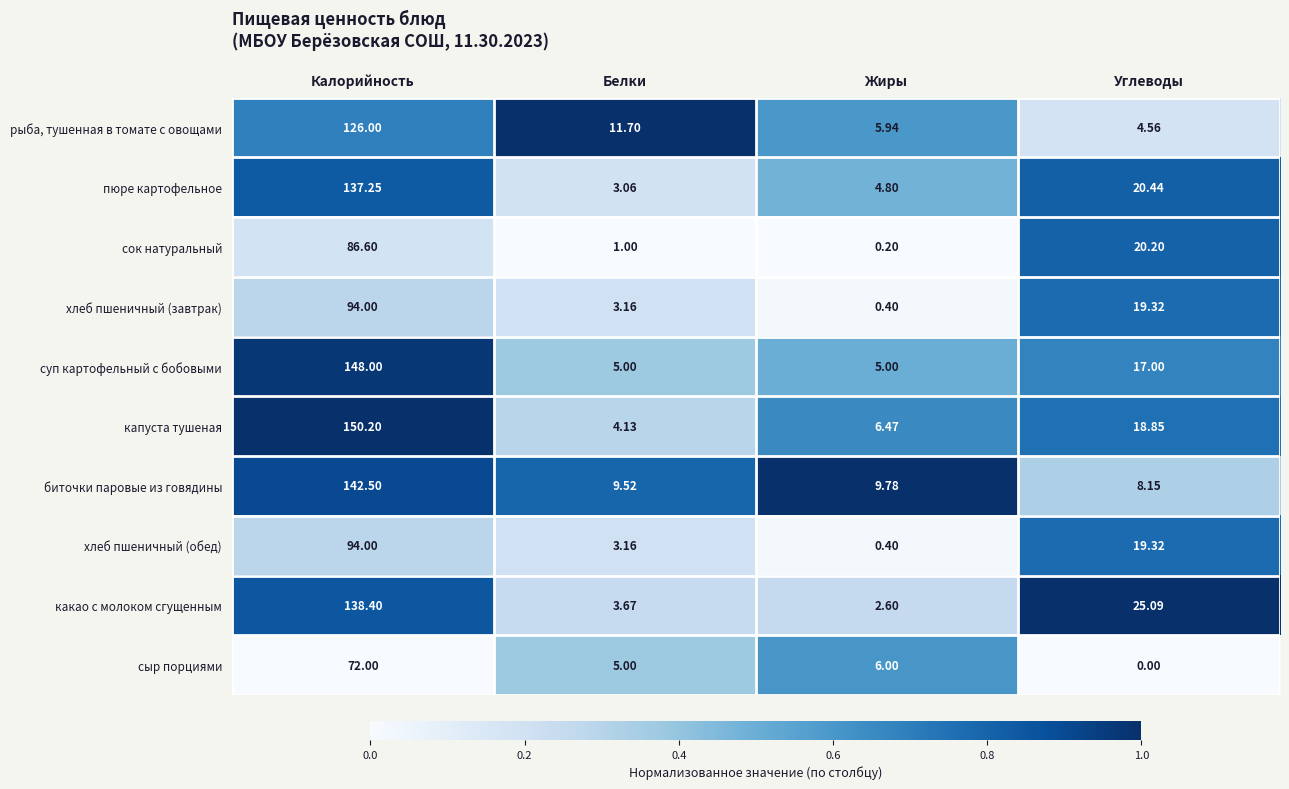

Where is рыба, тушенная в томате с овощами nearest to the value 65?

Белки